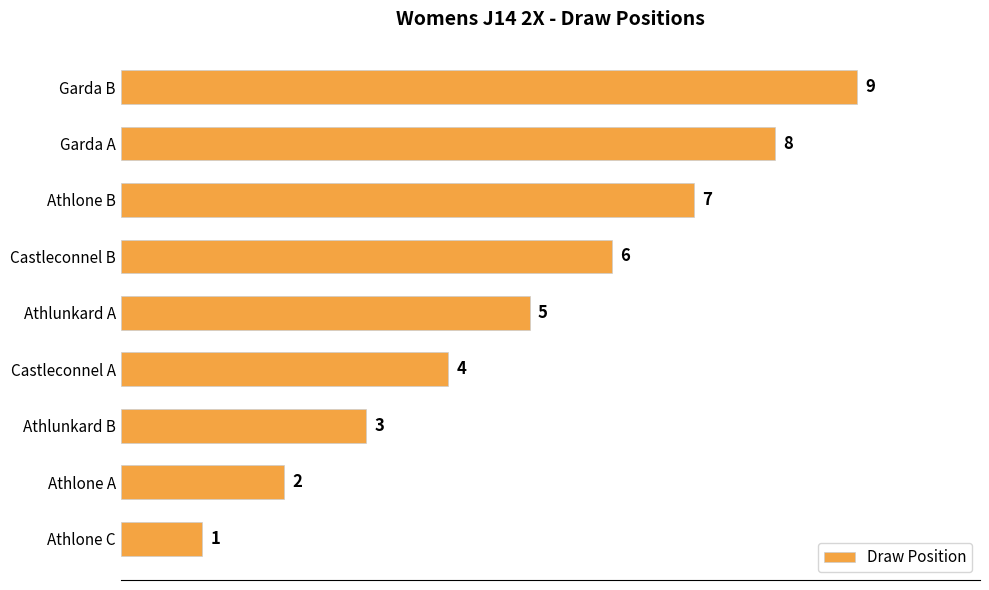

What is the change in value from Athlunkard A to Garda A?

+3